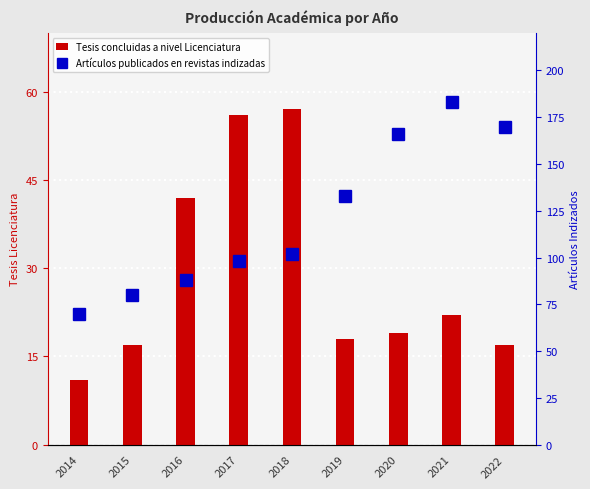

At which label does Artículos publicados en revistas indizadas first exceed 102?

2019